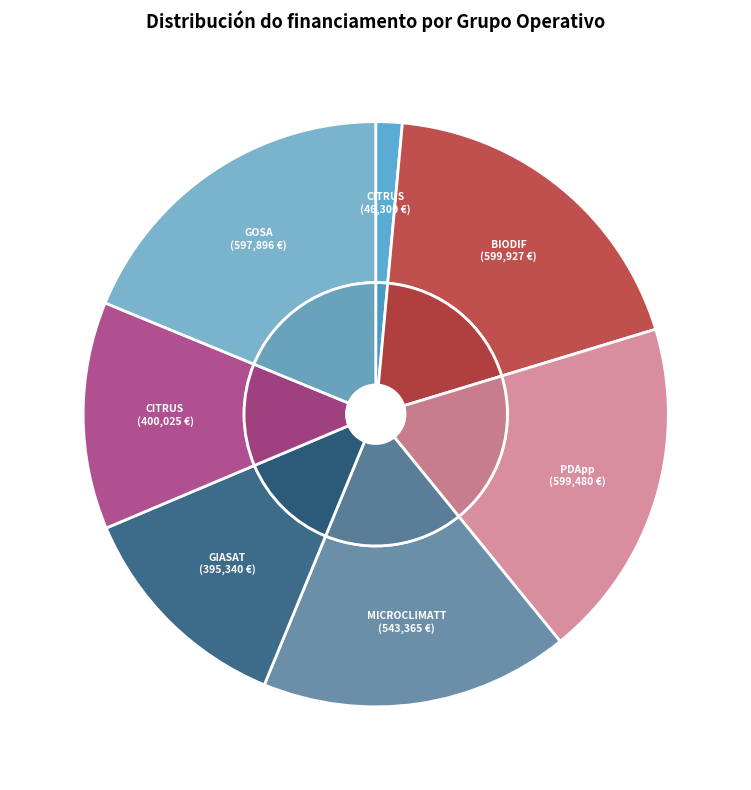

Does any single category account for the majority?

No